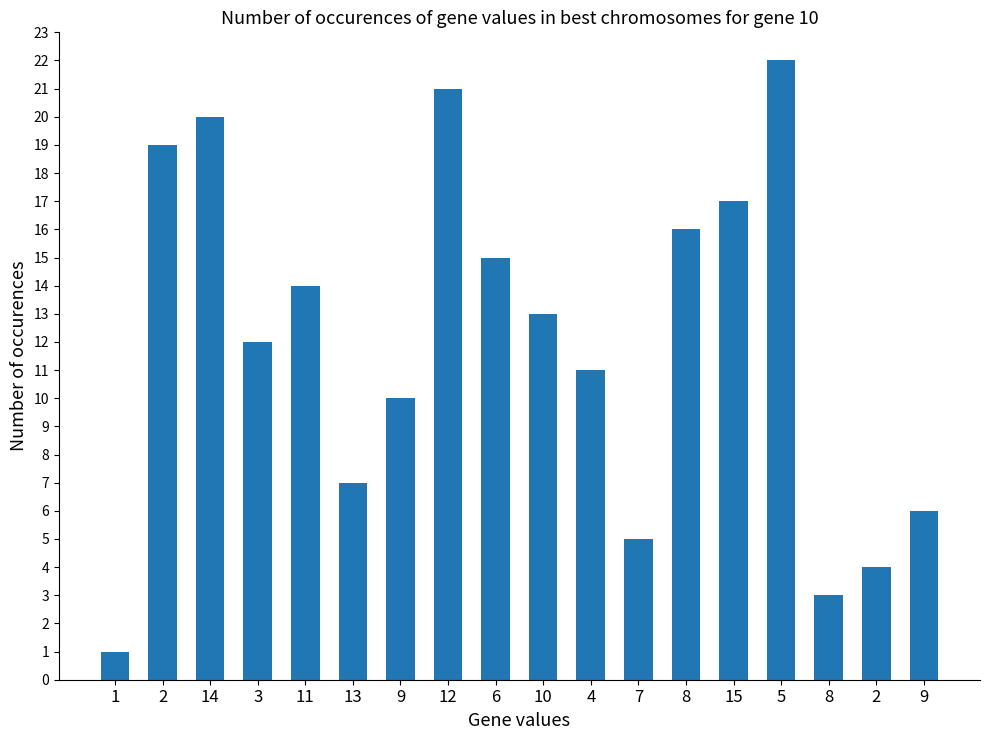

Reading left to right, list all the values displayed in this chart.

1	19	20	12	14	7	10	21	15	13	11	5	16	17	22	3	4	6